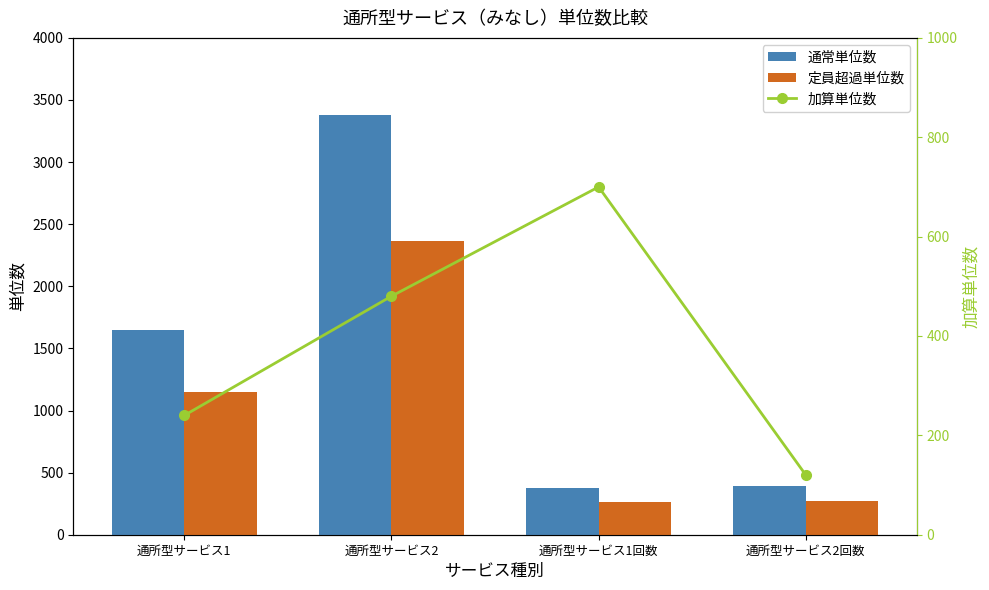

What is the value of the 通常単位数 bar at the 1st from the left?

1647